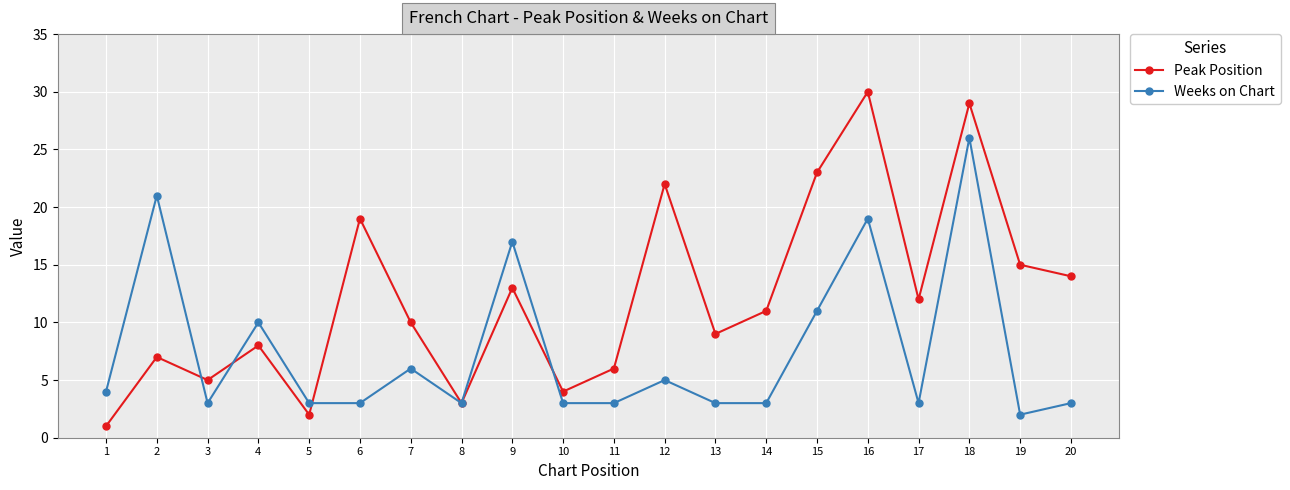

Which series changed the most between 5 and 15?

Peak Position